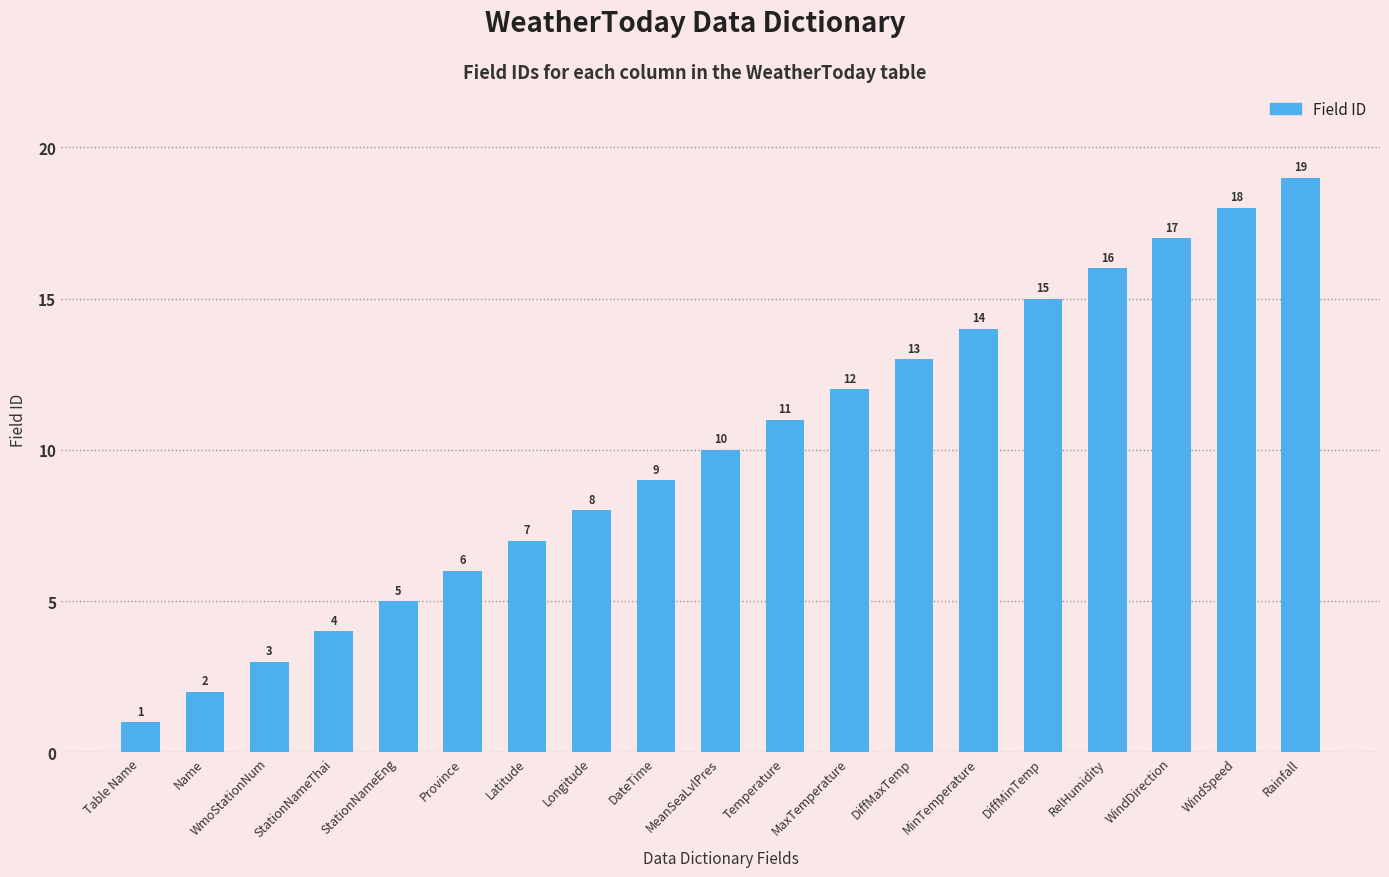

Is it true that the value at MaxTemperature is 8?

False